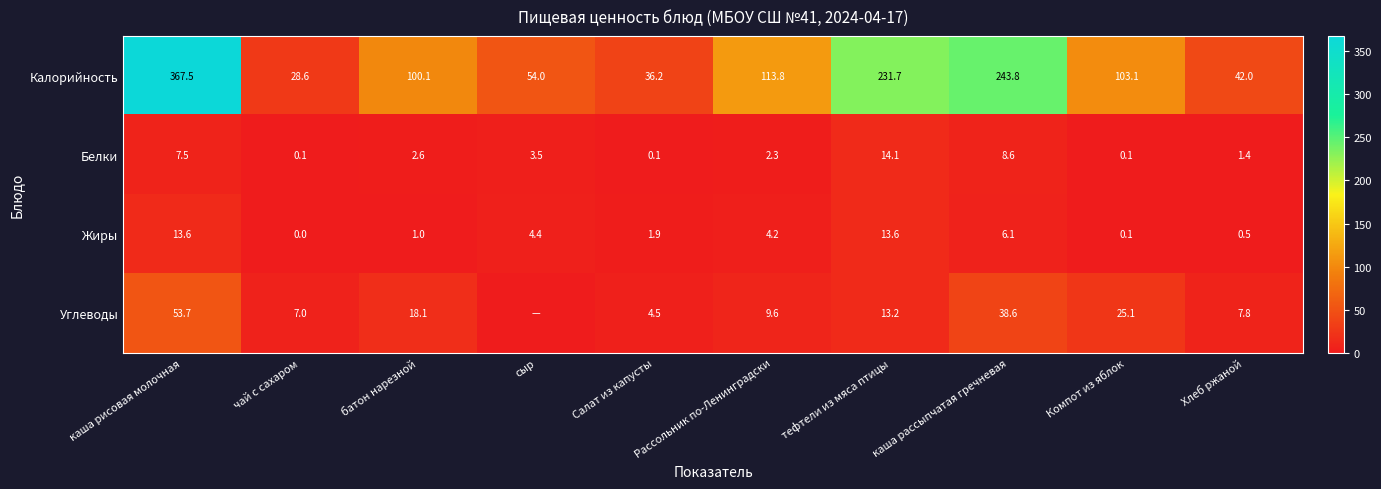

What is the difference between the highest and lowest values at Компот из яблок?

103.0